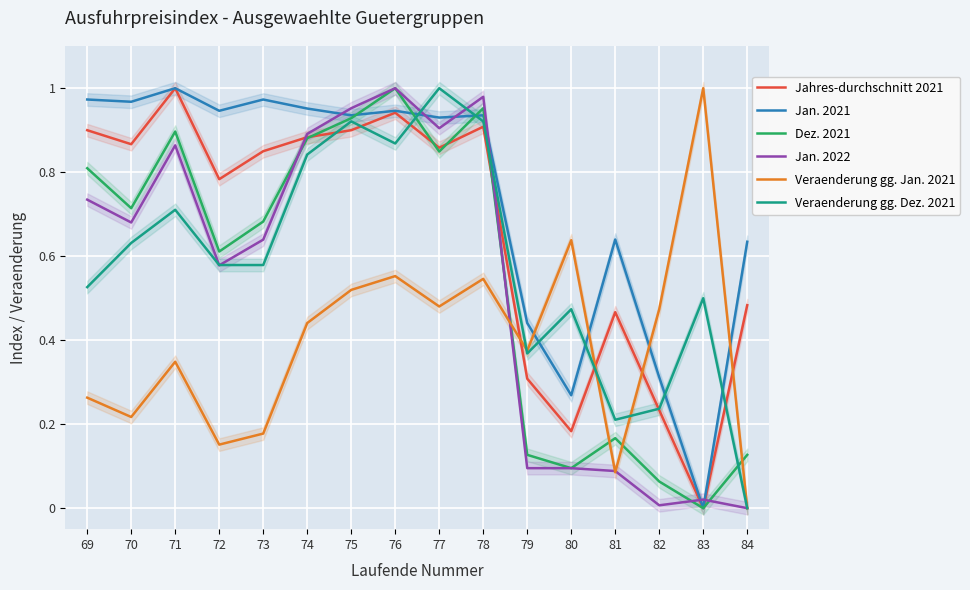

What is the approximate value of Jahres-durchschnitt 2021 at 71?

1.0